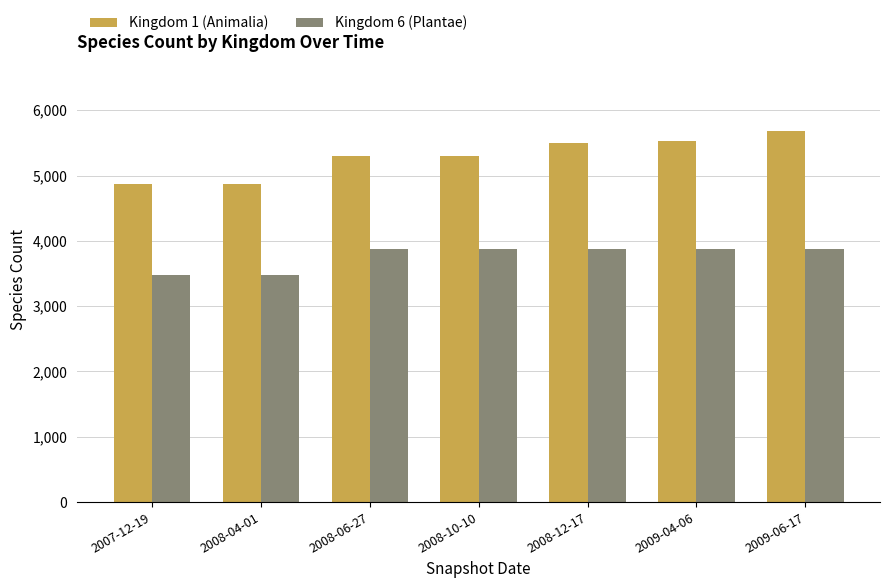

At how many categories does at least one series exceed 4395?

7